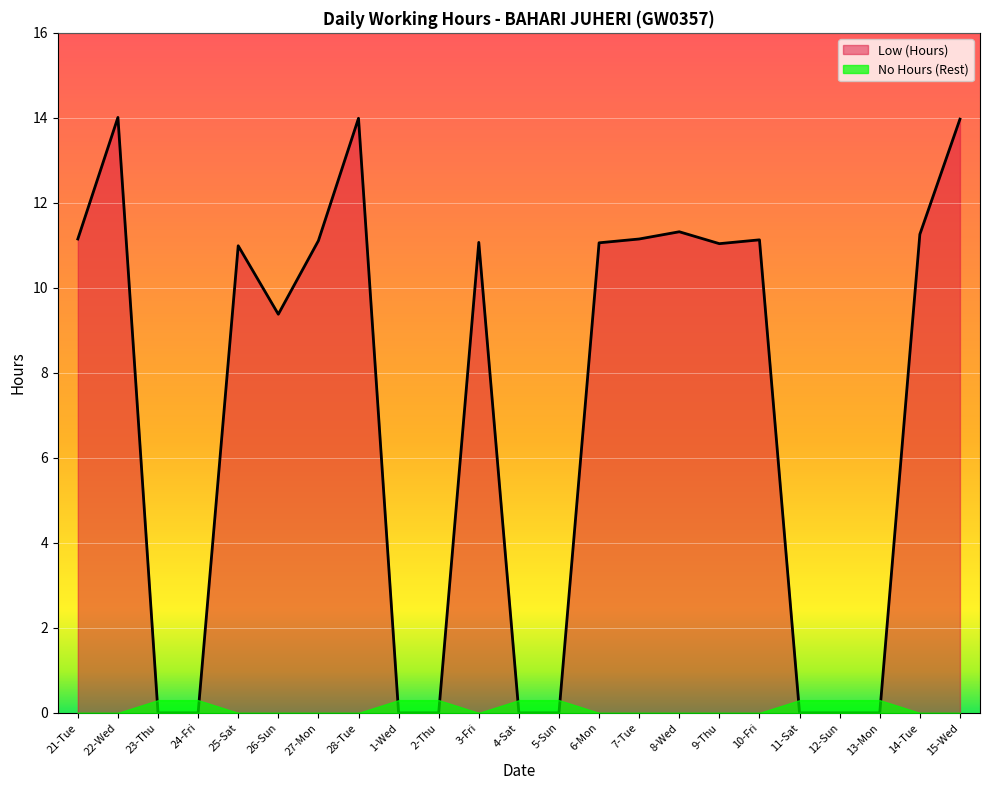

Where is the first local minimum?

26-Sun